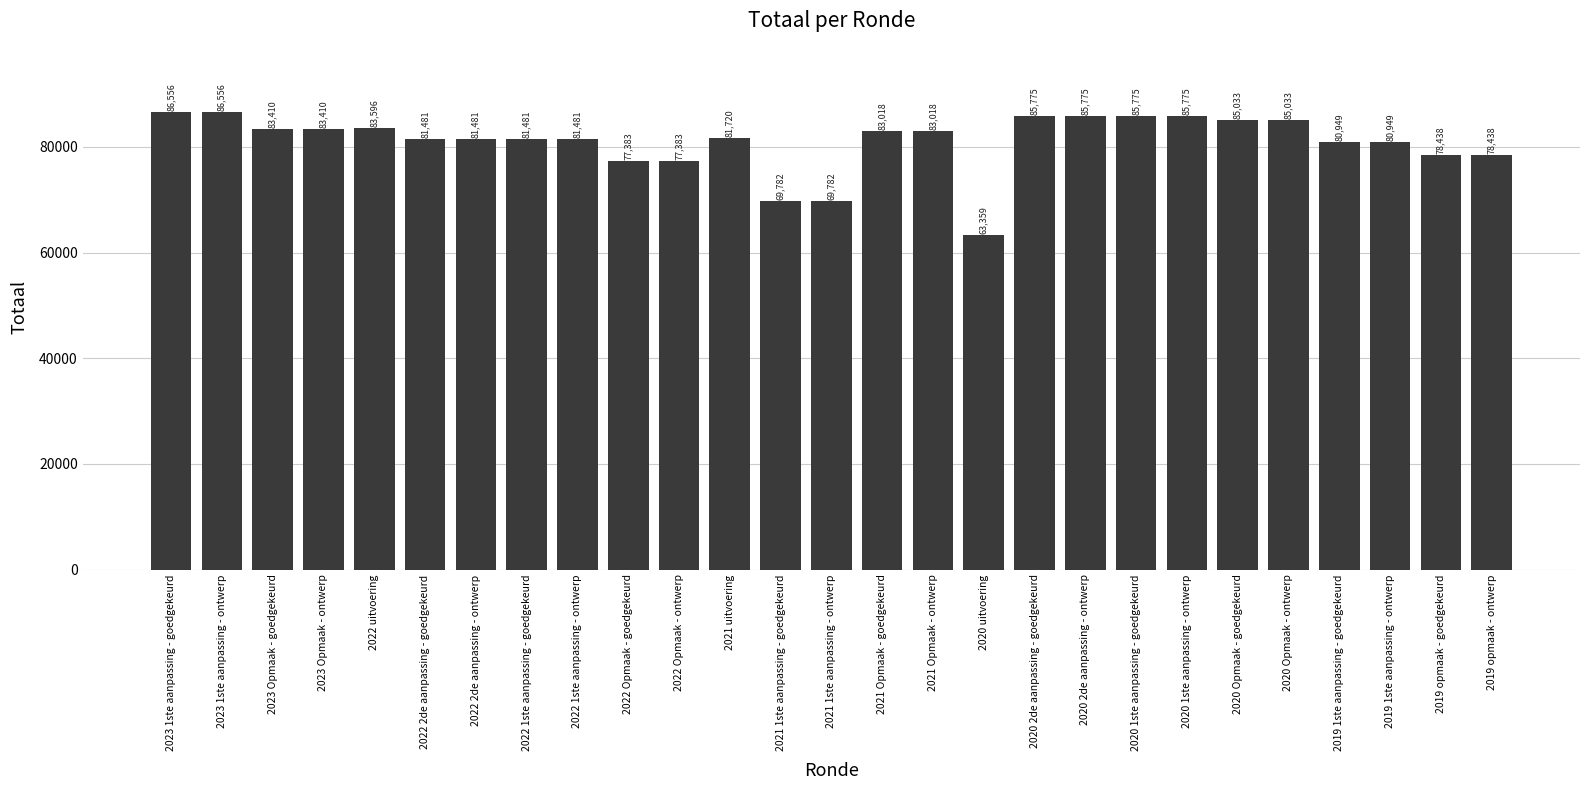

What is the label of the 21st bar from the left?

2020 1ste aanpassing - ontwerp